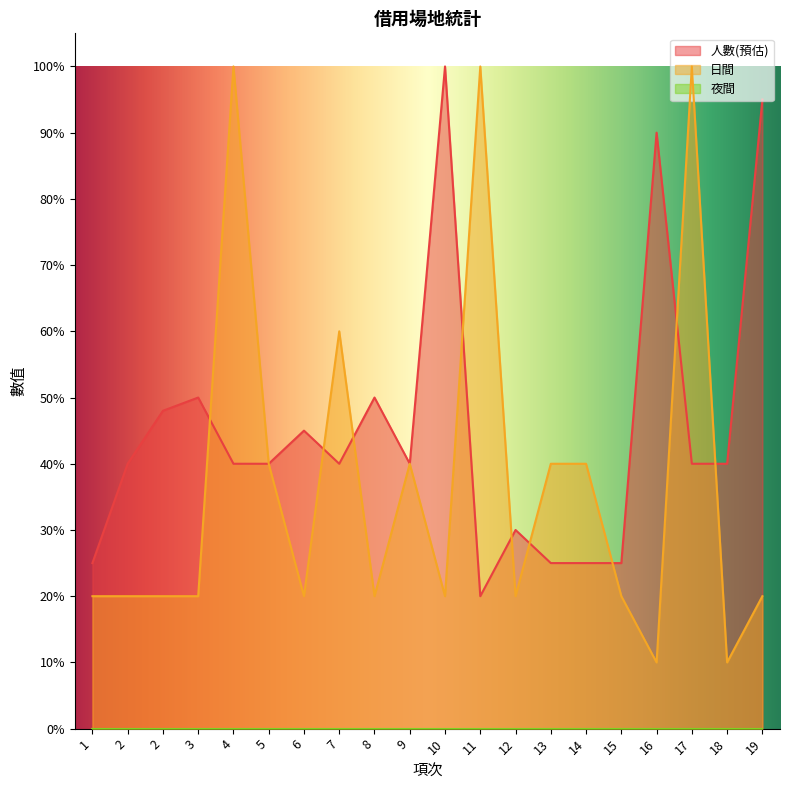

What is the maximum value shown in the chart?

1.0